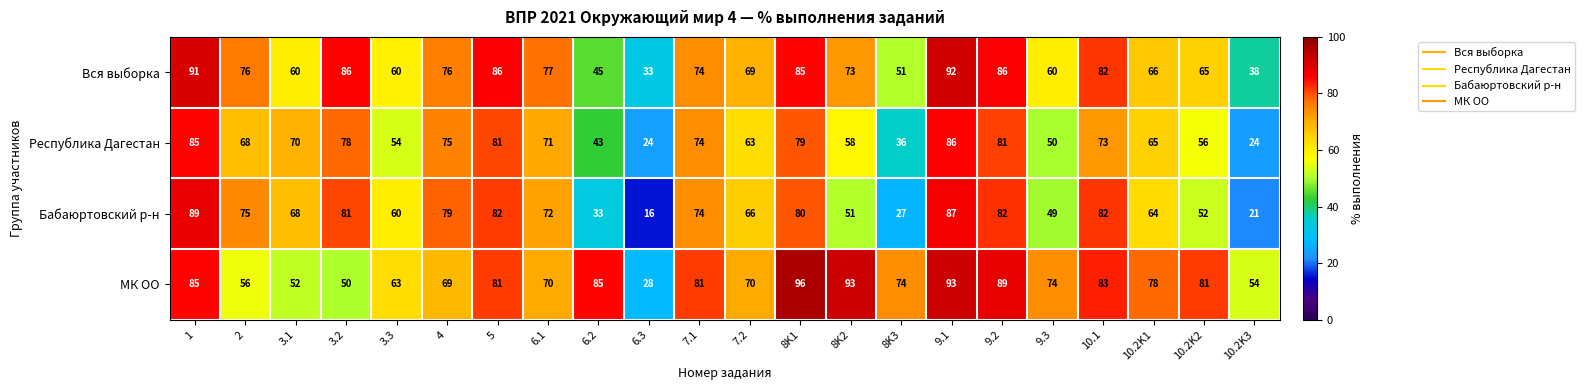

Is the value of Бабаюртовский р-н at 8K2 greater than the value of Вся выборка at 3.3?

No